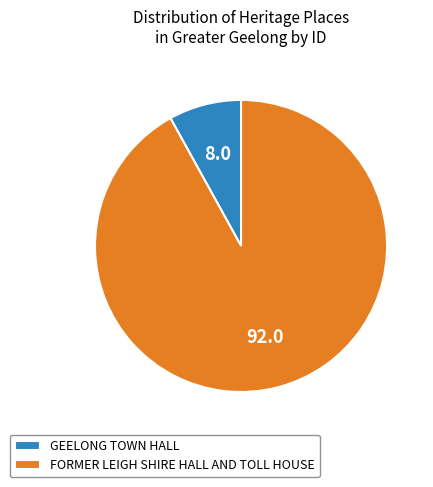

Does any single category account for the majority?

Yes